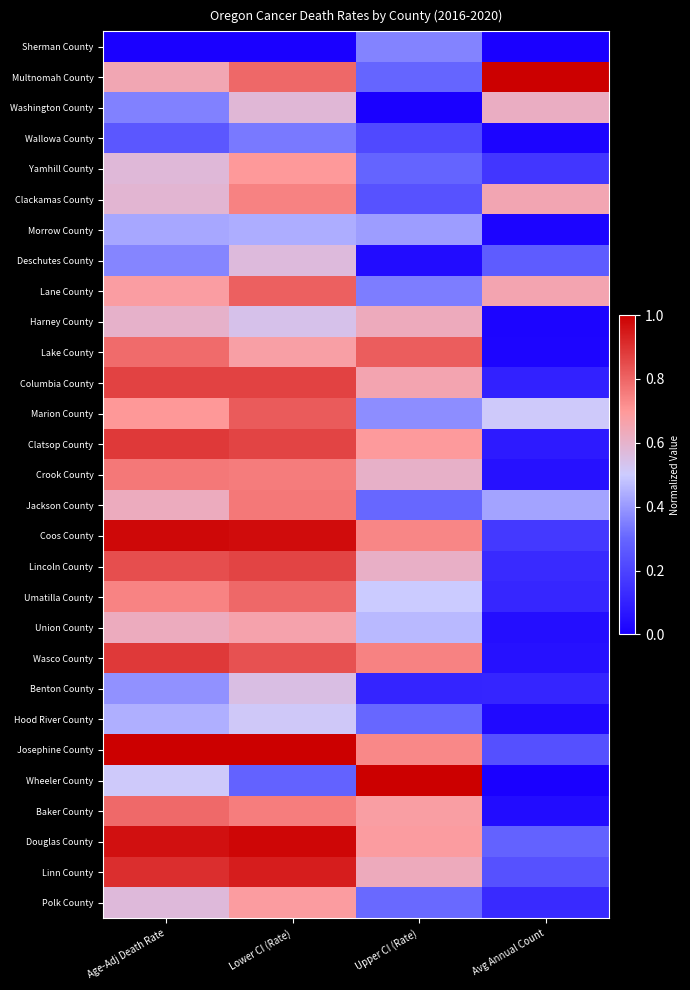

Rank the series at Avg Annual Count from highest to lowest value.

Multnomah County, Lane County, Clackamas County, Washington County, Marion County, Jackson County, Douglas County, Deschutes County, Linn County, Josephine County, Coos County, Yamhill County, Polk County, Lincoln County, Umatilla County, Benton County, Columbia County, Clatsop County, Wasco County, Crook County, Union County, Baker County, Hood River County, Lake County, Morrow County, Harney County, Wallowa County, Wheeler County, Sherman County